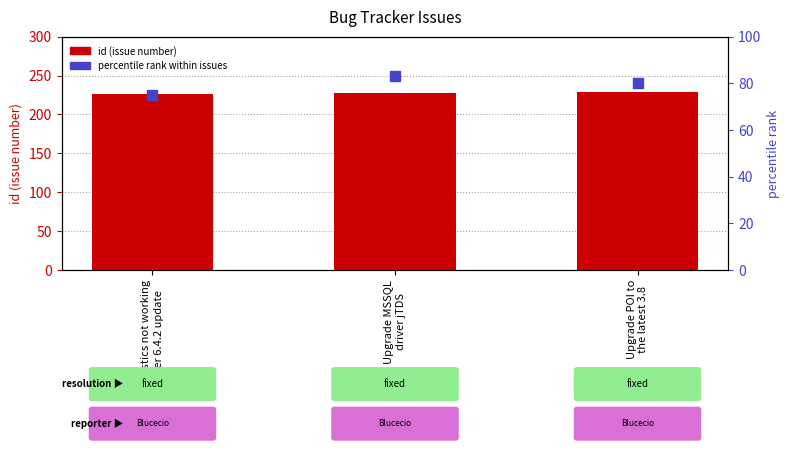

At which category is the sum across all series the highest?

Upgrade MSSQL
driver jTDS